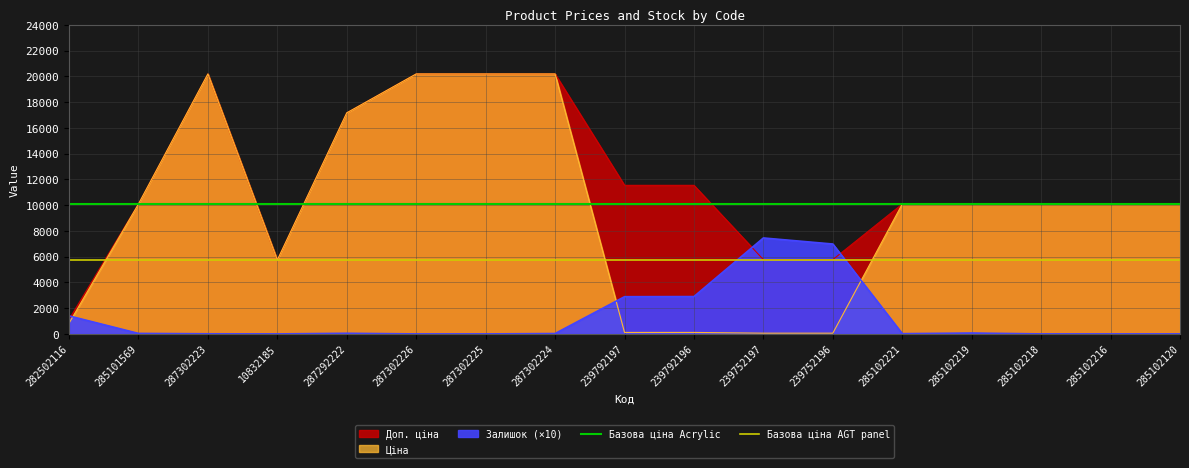

Between 285101569 and 282502116, which is larger?

285101569